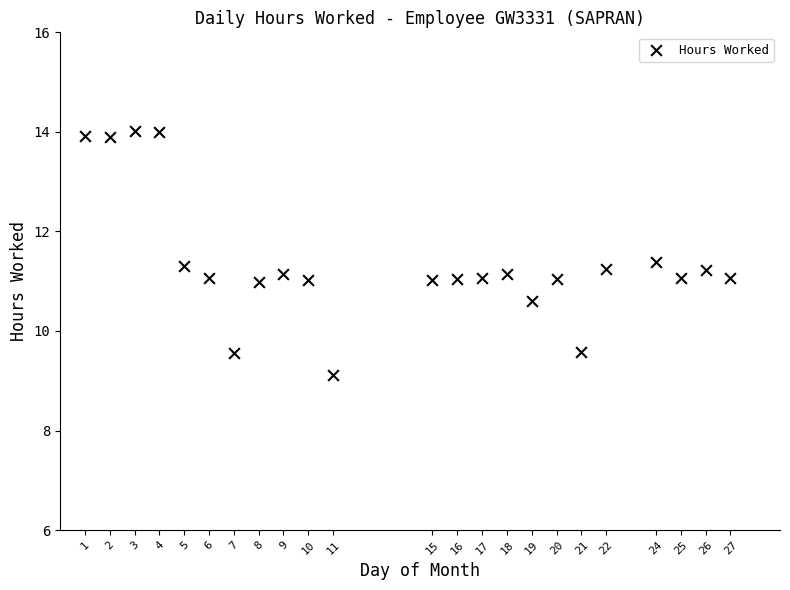

What is the range of Y values (max minus min)?

4.9